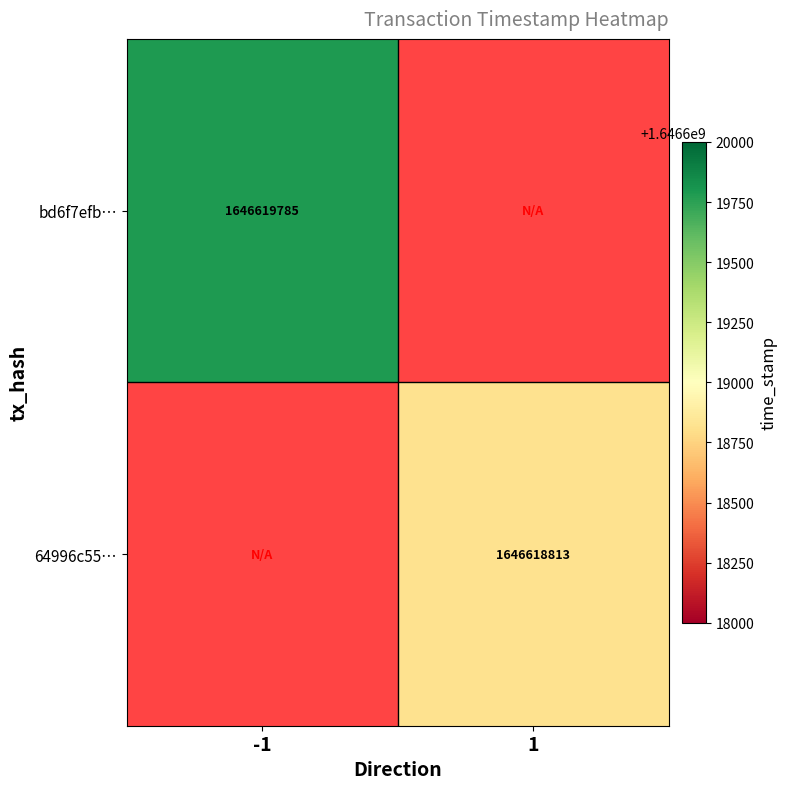

Rank the series by their average value, from highest to lowest.

bd6f7efb8d78a76a843a129abfb165900f7fee4, 64996c55a44e5aa66338cc08792054972c64d90